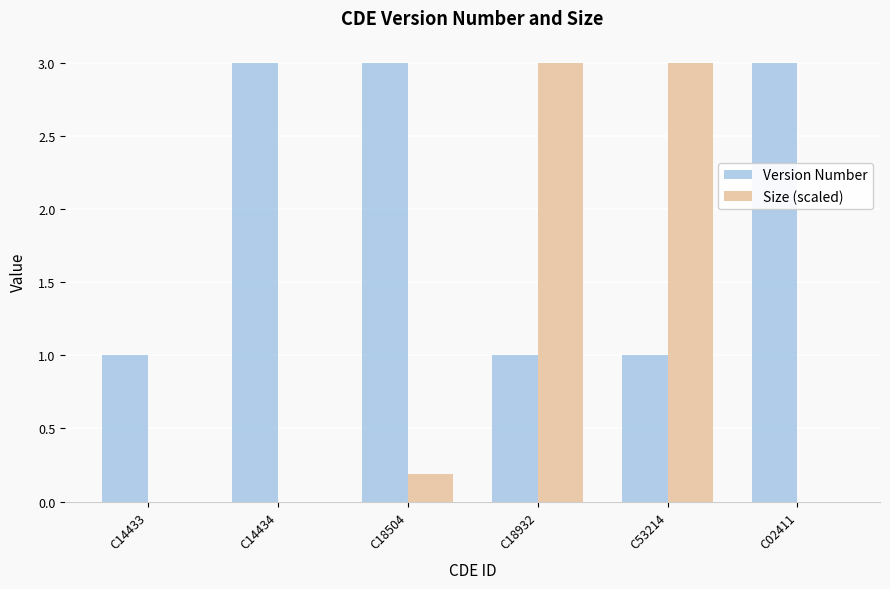

Which series changed the most between C14434 and C18932?

Size (scaled)